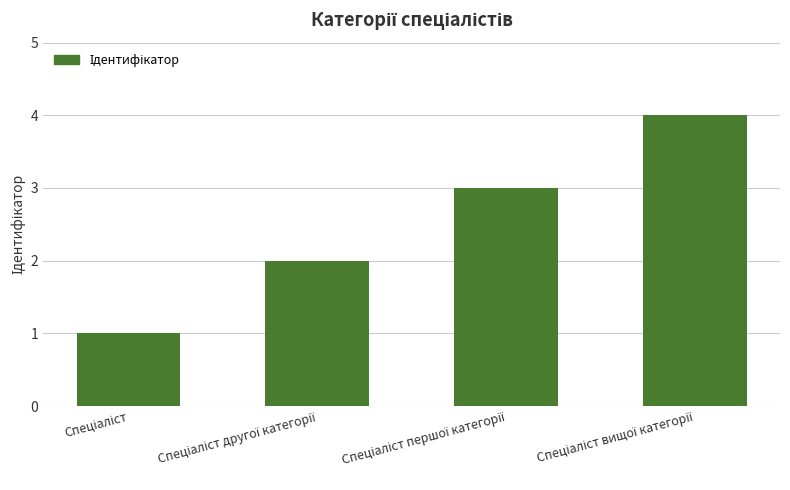

What is the difference between the maximum and minimum values?

3